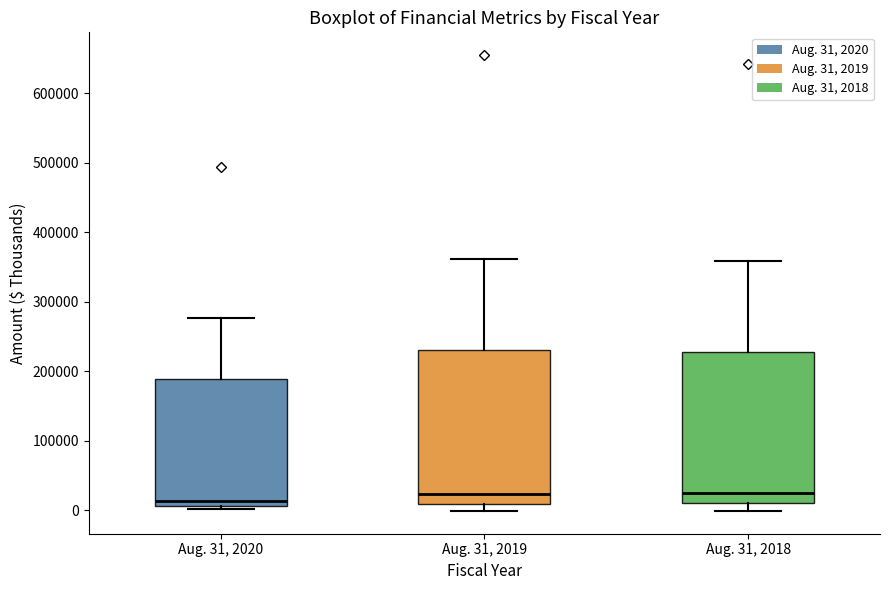

Where does the upper whisker of the box for Aug. 31, 2018 end on the y-axis? The values are not printed on the chart, so give them approximately, as read against the axis.

360000